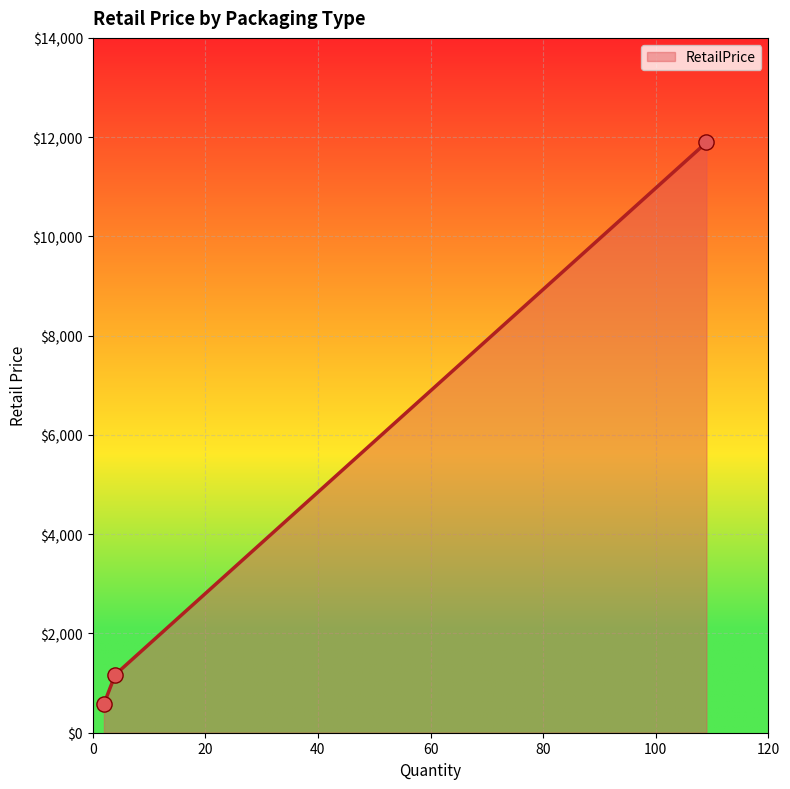

What is the difference between the maximum and second lowest values?

10724.7